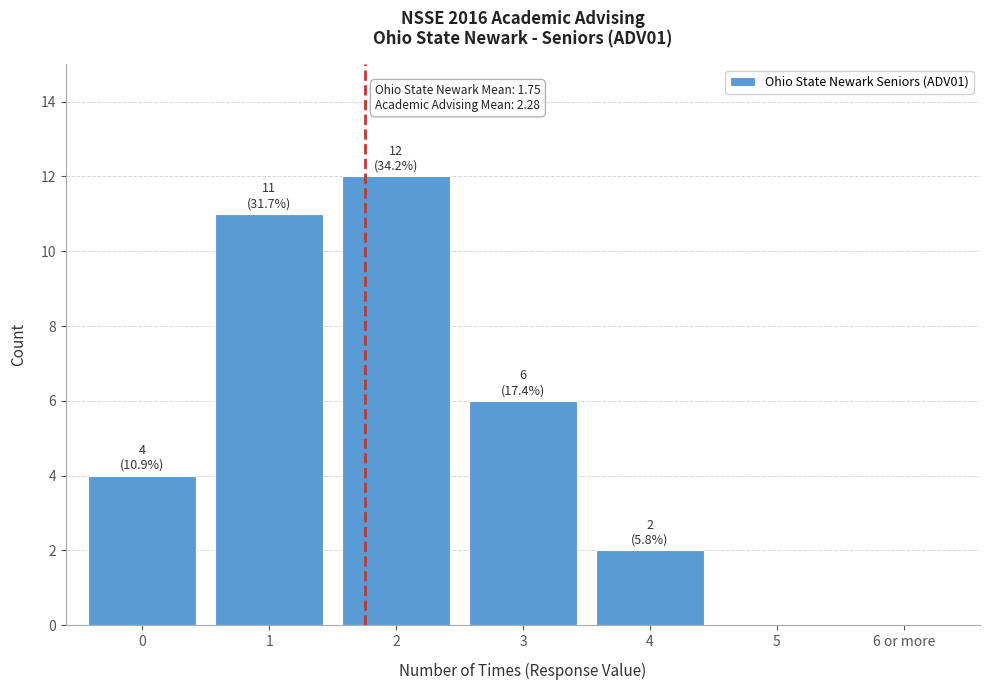

Reading left to right, list all the values displayed in this chart.

0=4	1=11	2=12	3=6	4=2	5=0	6 or more=0